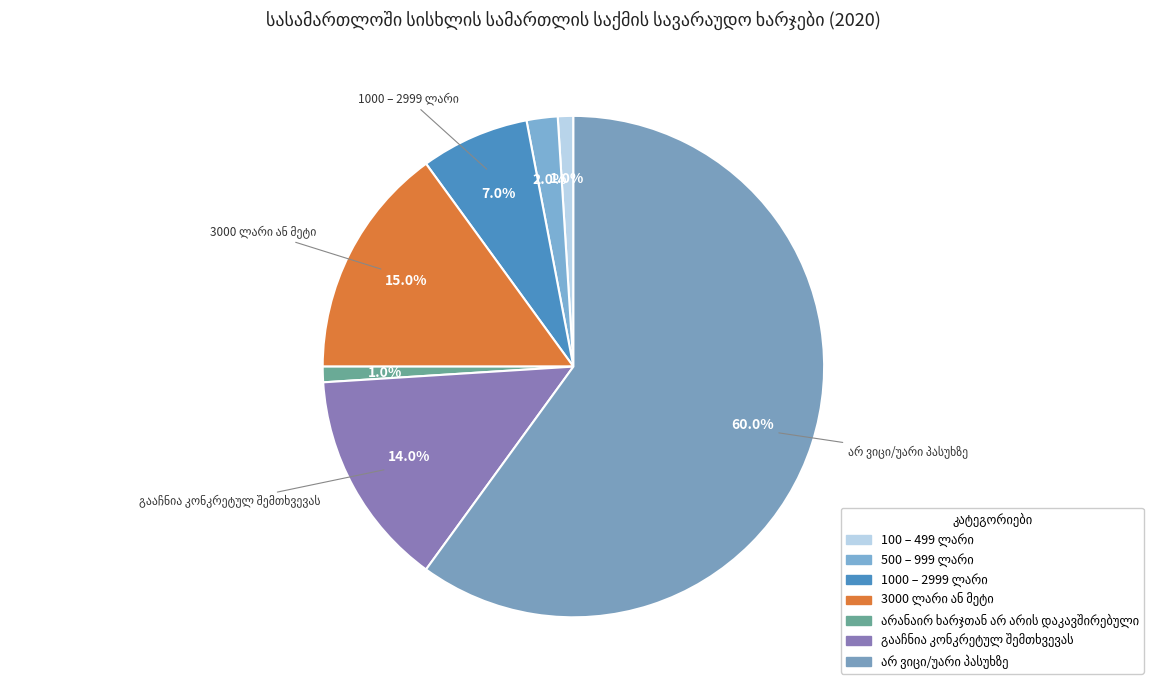

Combined, do სხვა and არანაირ ხარჯთან არ არის დაკავშირებული account for over 50%?

No